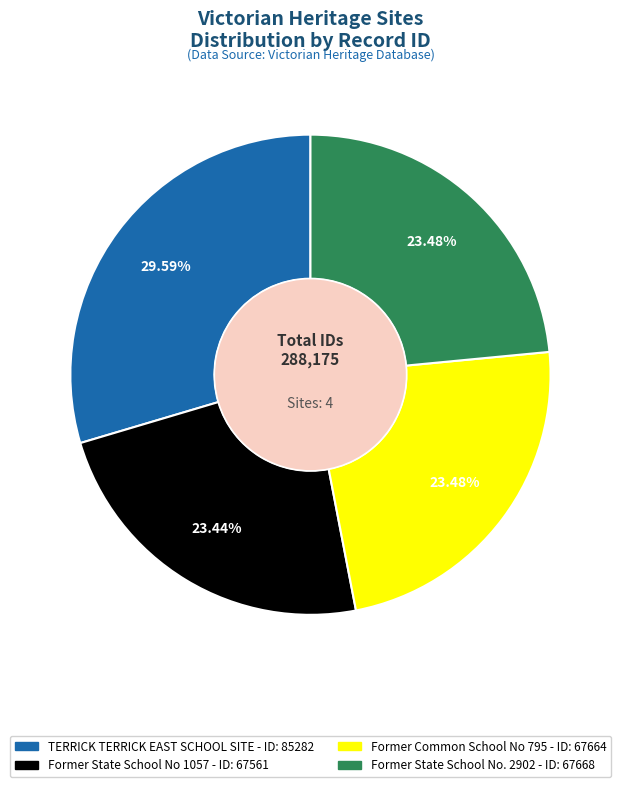

Do Former State School No. 2902 and TERRICK TERRICK EAST SCHOOL SITE together represent more than half of the pie?

Yes